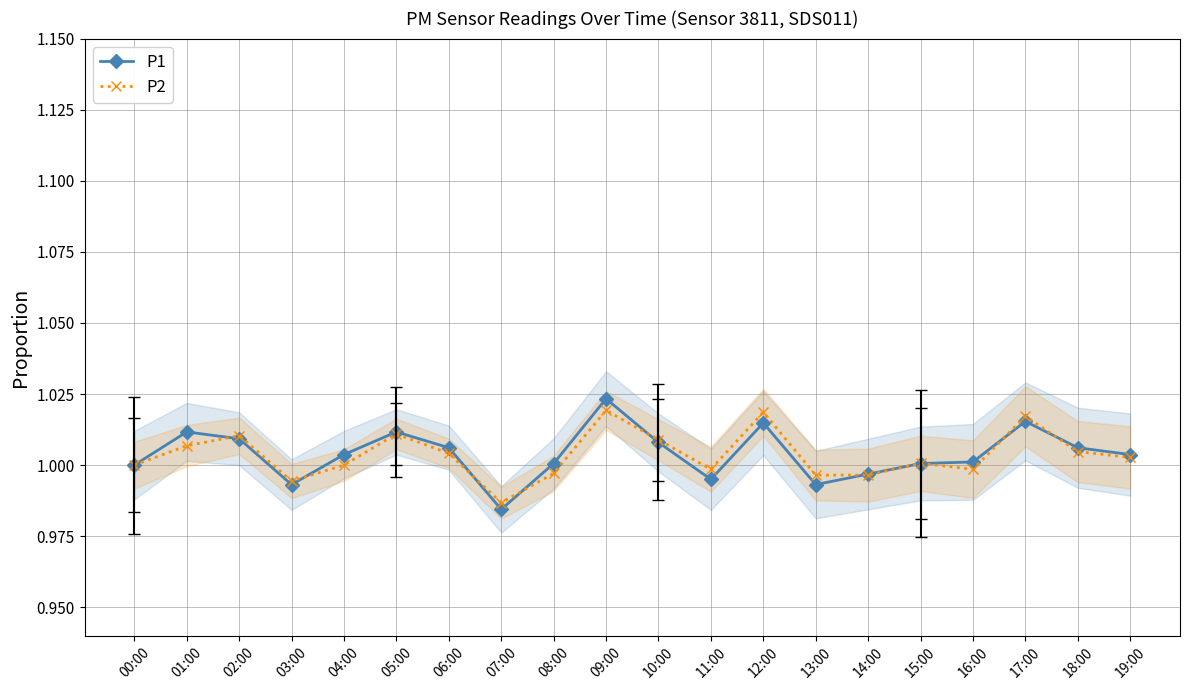

What is the average value of the P1 series?

1.0